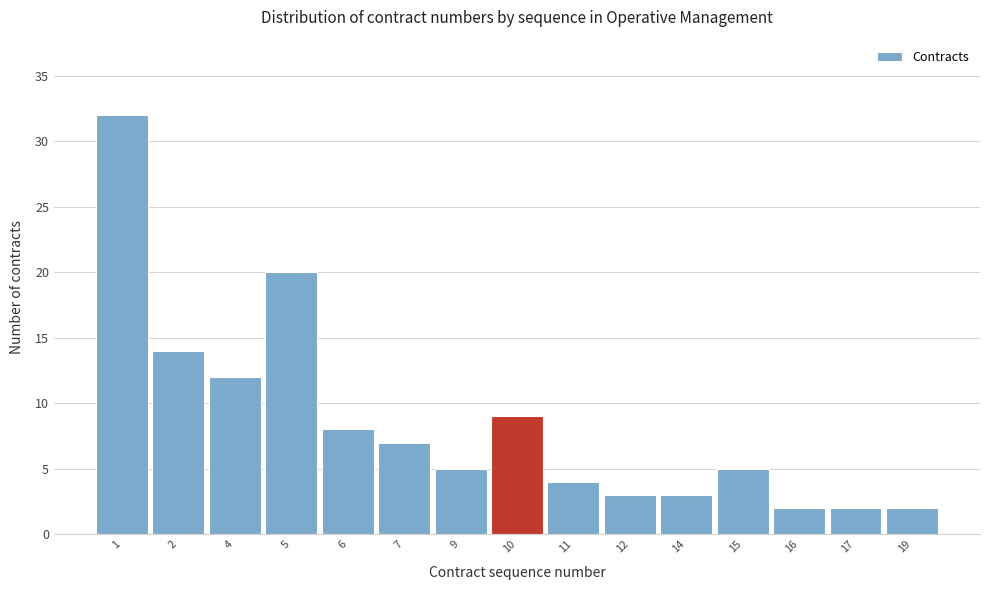

Reading right to left, extract all data points from this chart.

2	2	2	5	3	3	4	9	5	7	8	20	12	14	32